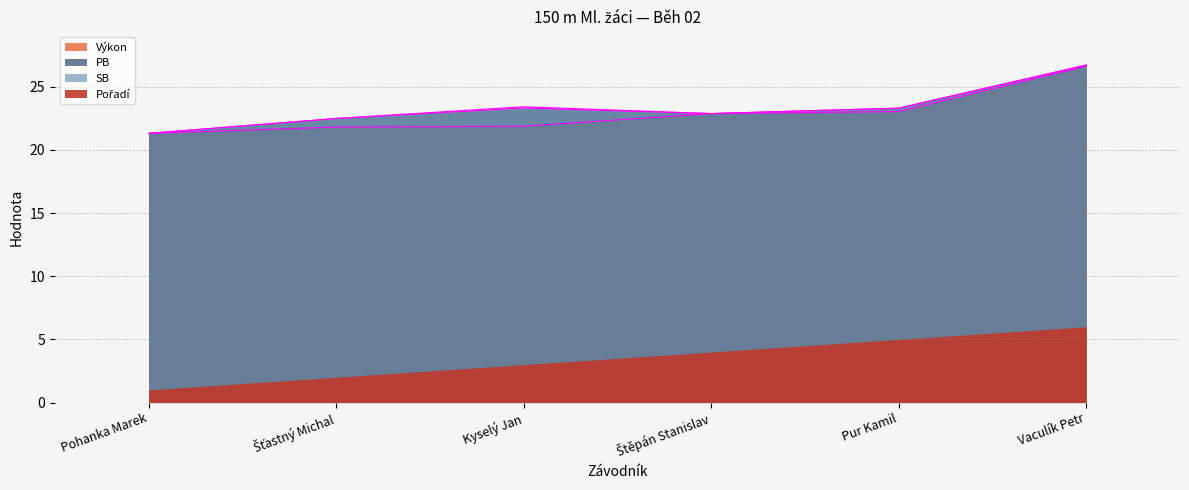

Which label corresponds to the smallest value in the chart?

Pohanka Marek